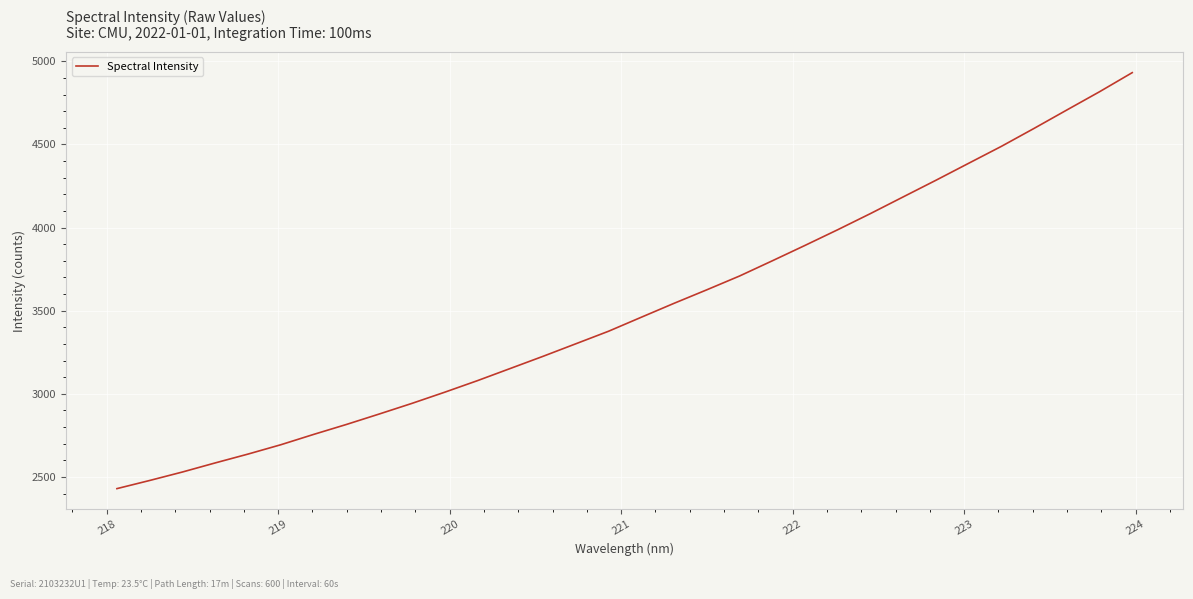

Reading left to right, extract all data points from this chart.

2430.1	2479.1	2530.1	2584.8	2637.9	2694.1	2756.1	2815.9	2878.7	2942.7	3009.9	3079.5	3152.5	3225.7	3301.0	3376.5	3460.7	3544.4	3625.6	3708.5	3799.9	3892.6	3987.0	4084.1	4184.4	4284.3	4386.5	4488.3	4596.4	4706.9	4816.6	4931.5